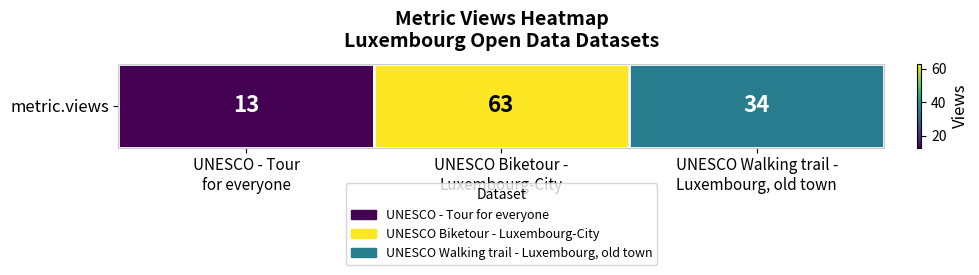

Rank the categories by value from highest to lowest.

UNESCO Biketour -
Luxembourg-City, UNESCO Walking trail -
Luxembourg, old town, UNESCO - Tour
for everyone